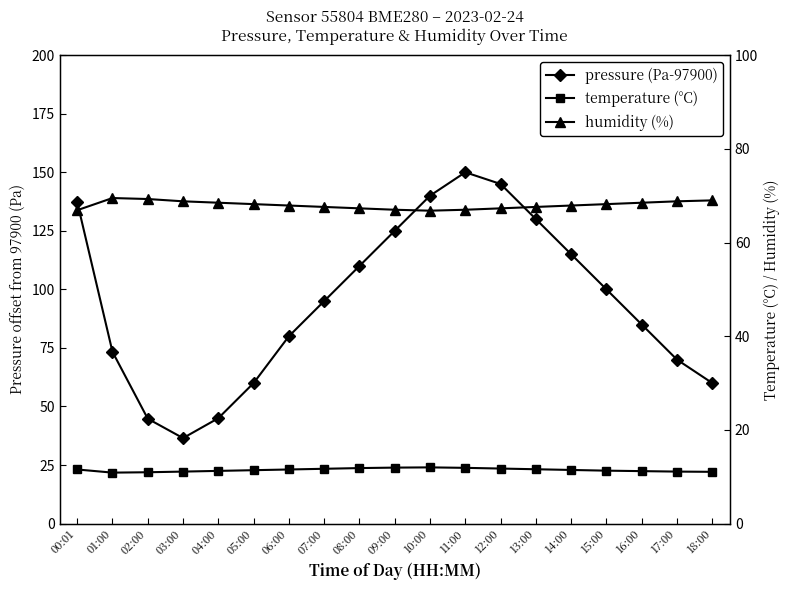

Where is the first local maximum for humidity (%)?

01:00